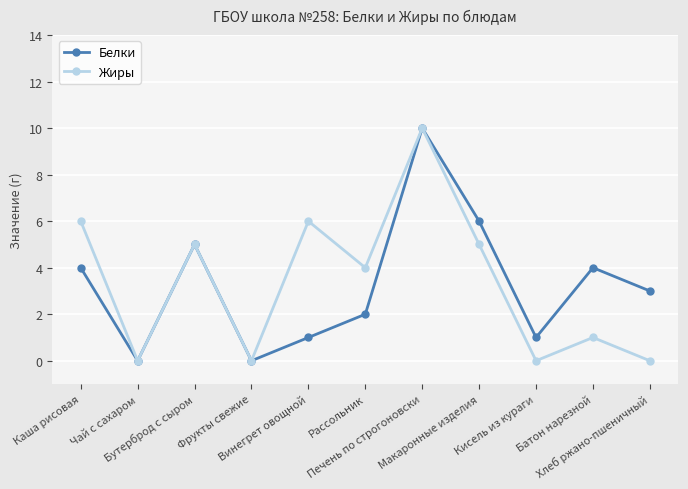

At how many categories does at least one series exceed 2?

8